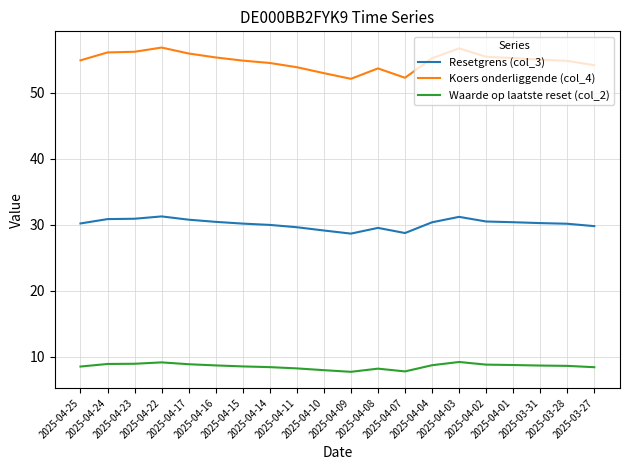

True or false: Waarde op laatste reset (col_2) and Koers onderliggende (col_4) intersect in this chart.

False